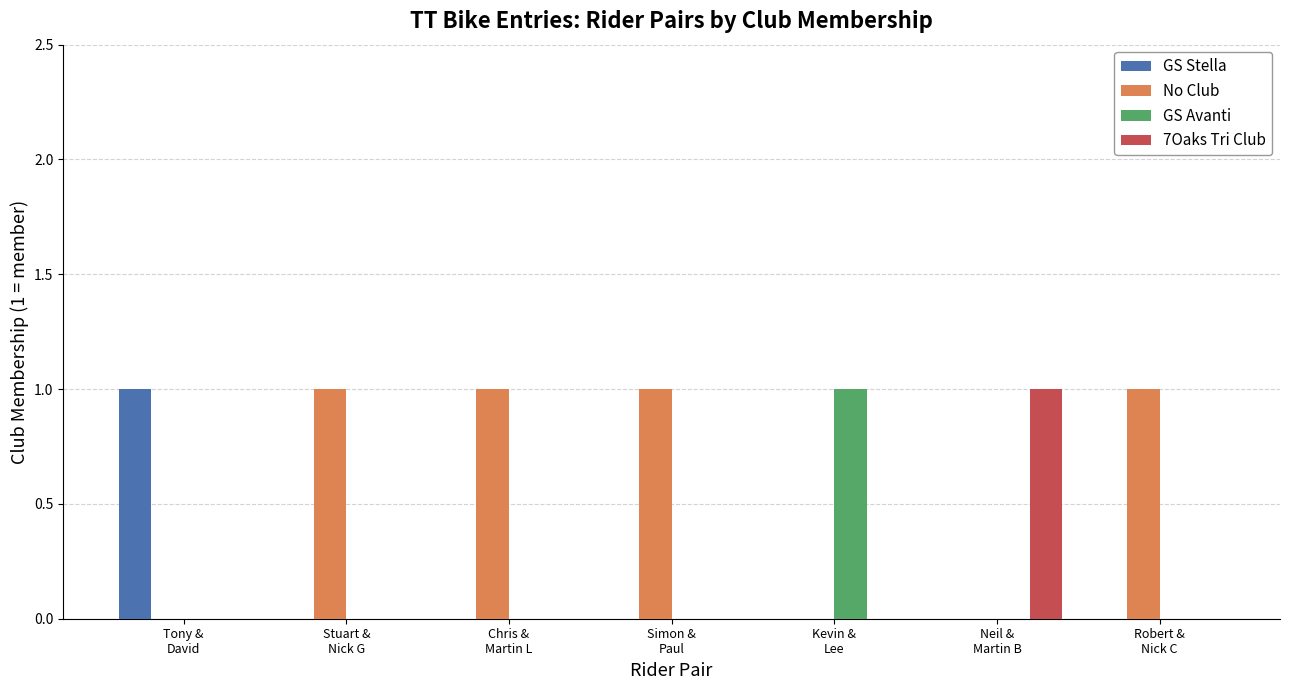

Is it true that GS Stella equals 0 at Stuart &
Nick G?

True